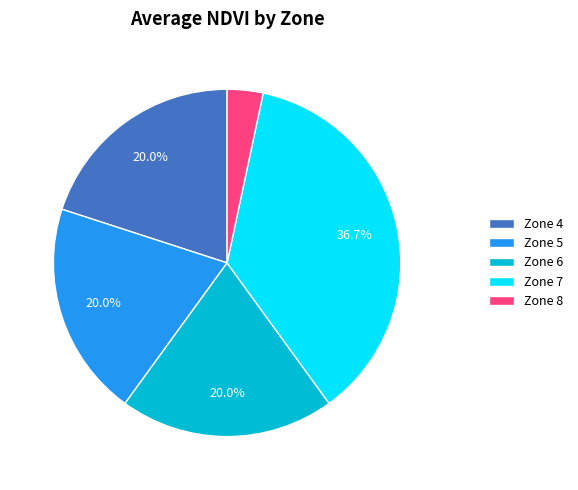

Which slice is the largest?

Zone 7